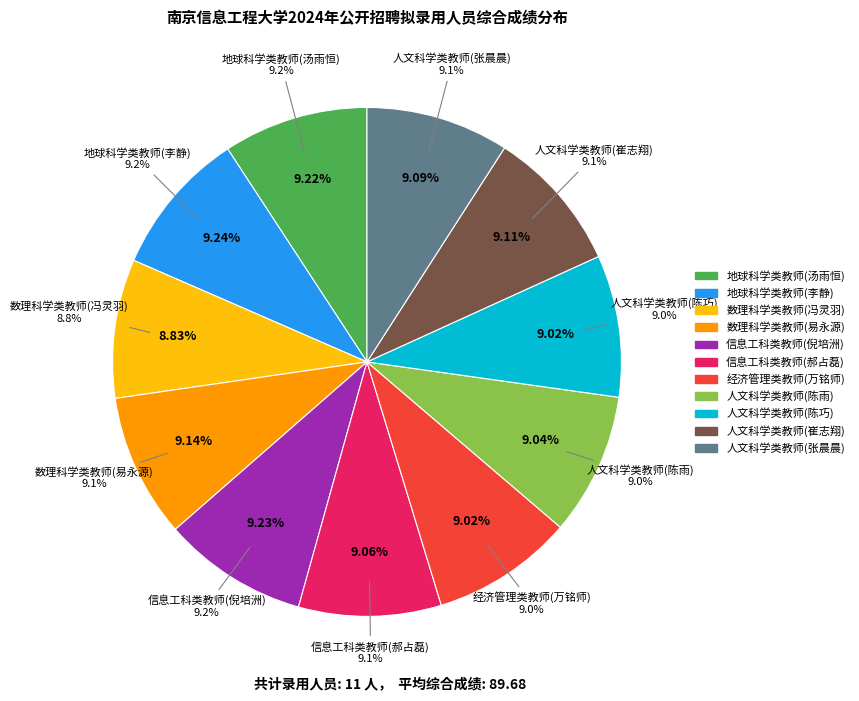

Is there a majority slice in this chart?

No